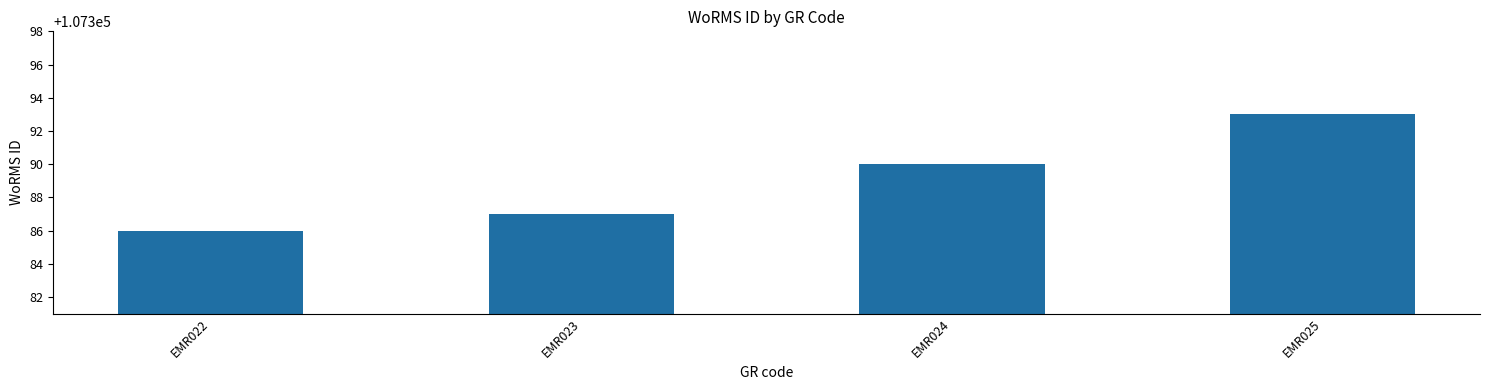

What is the ratio of the value at EMR022 to the value at EMR024?

1.0